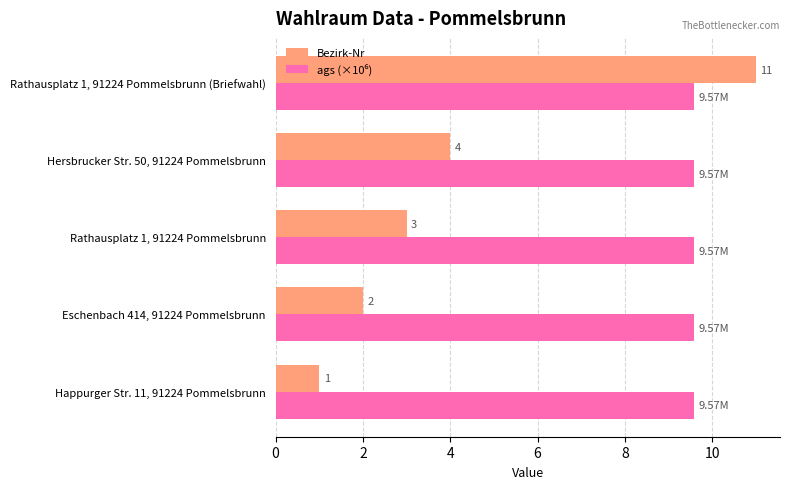

Which series has the largest range (max minus min)?

Bezirk-Nr